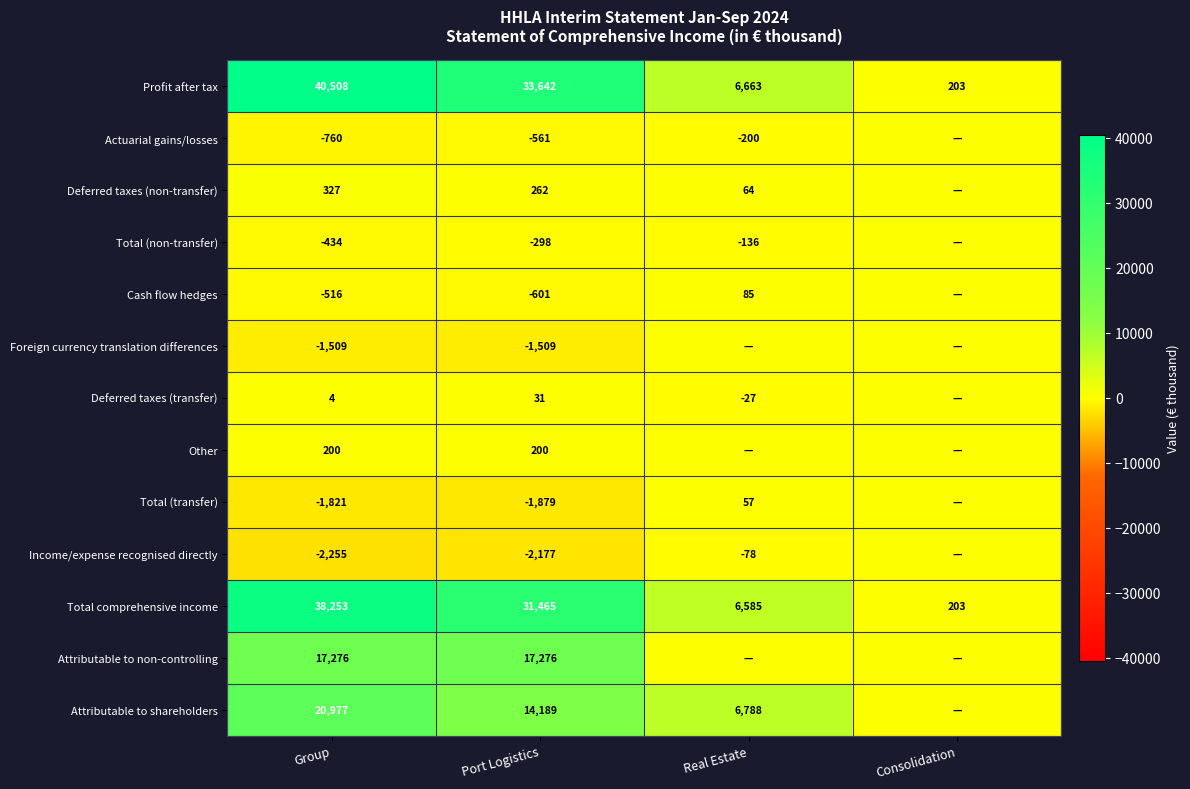

What is the difference between the maximum and second lowest values in the Profit after tax series?

33845